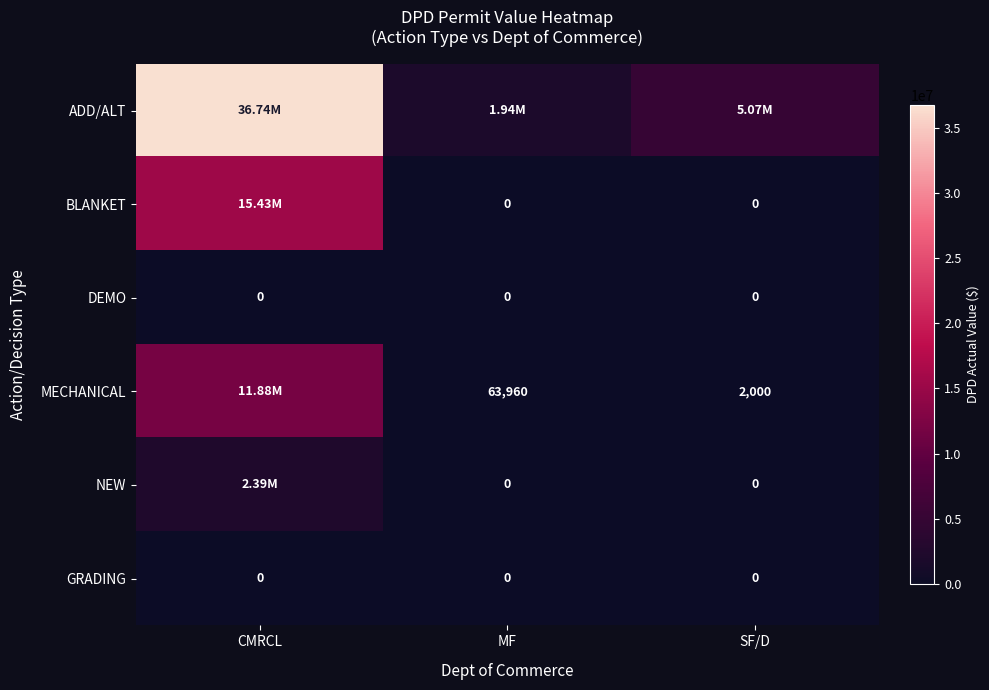

Rank the series by their maximum value, from lowest to highest.

DEMO, GRADING, NEW, MECHANICAL, BLANKET, ADD/ALT